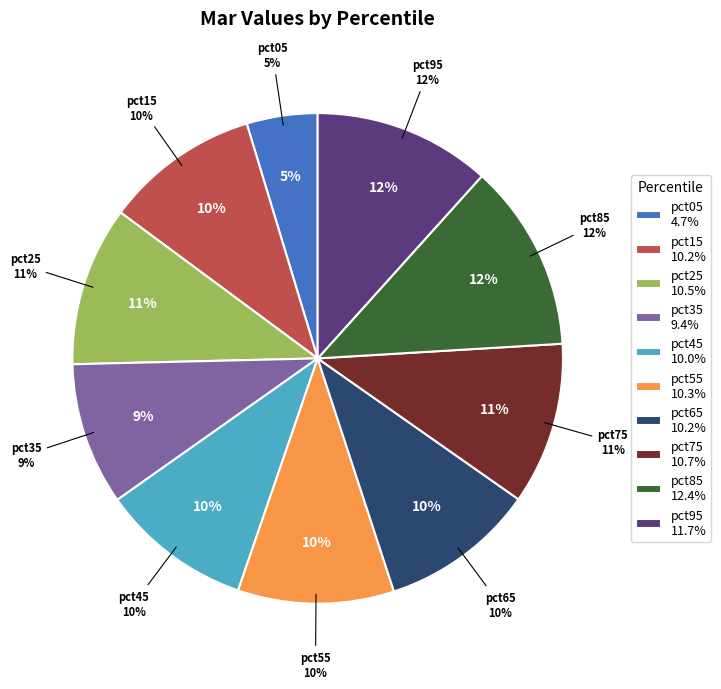

Is pct35 the majority of the pie?

No